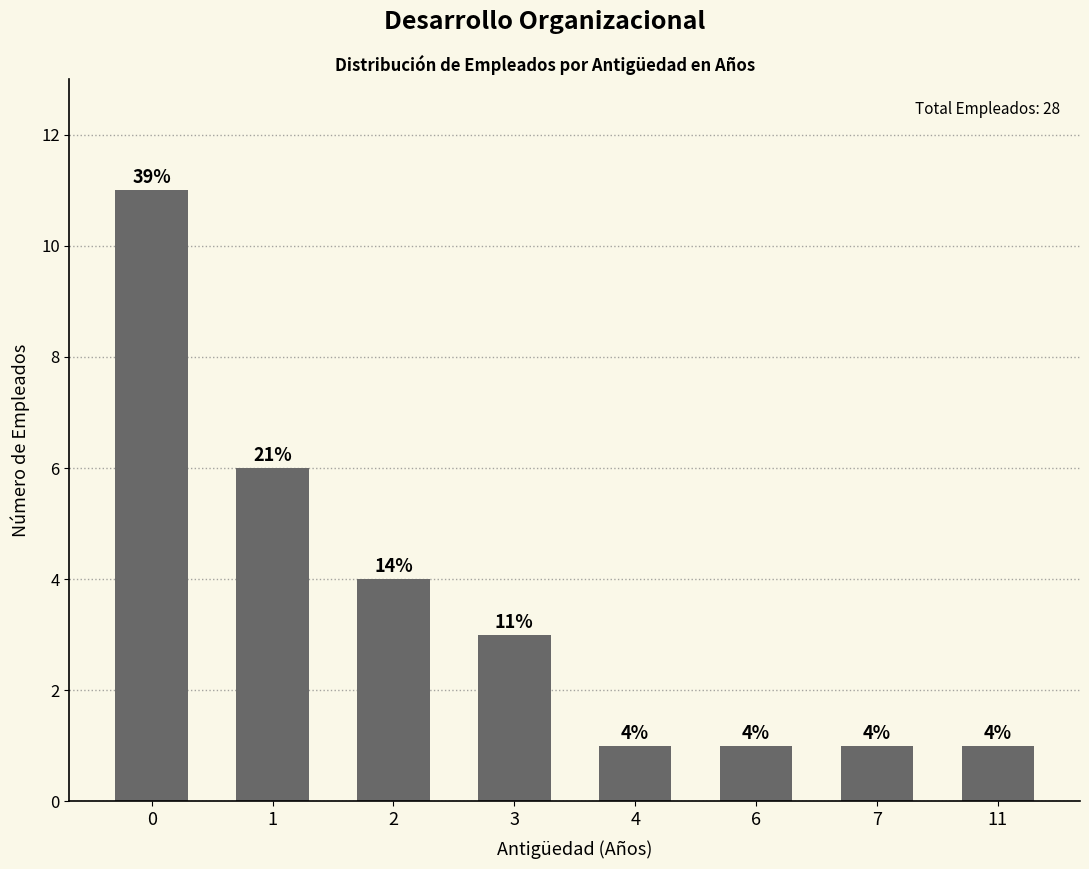

What is the minimum value shown in the chart?

1